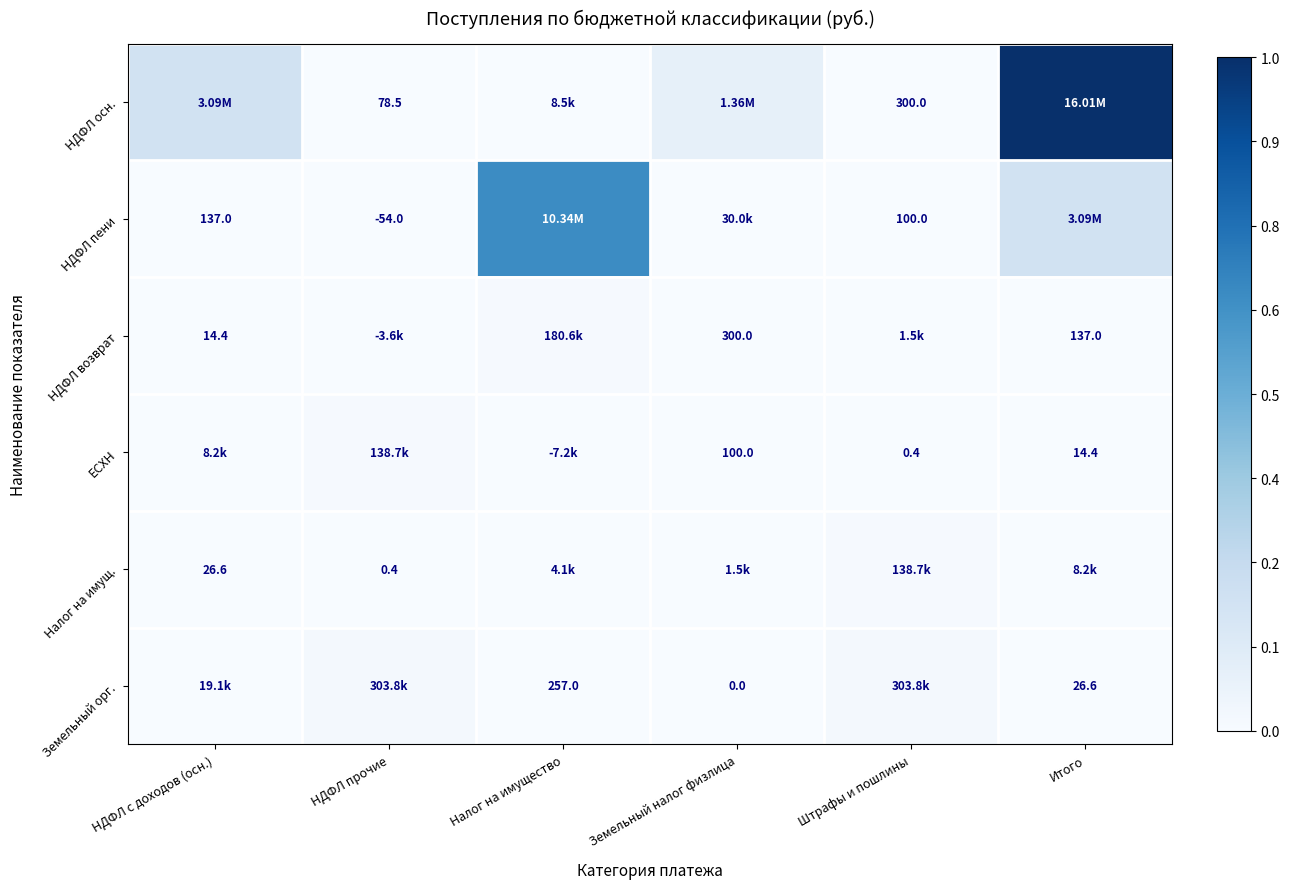

Is the value of Земельный орг. at Итого greater than the value of Налог на имущ. at НДФЛ прочие?

Yes